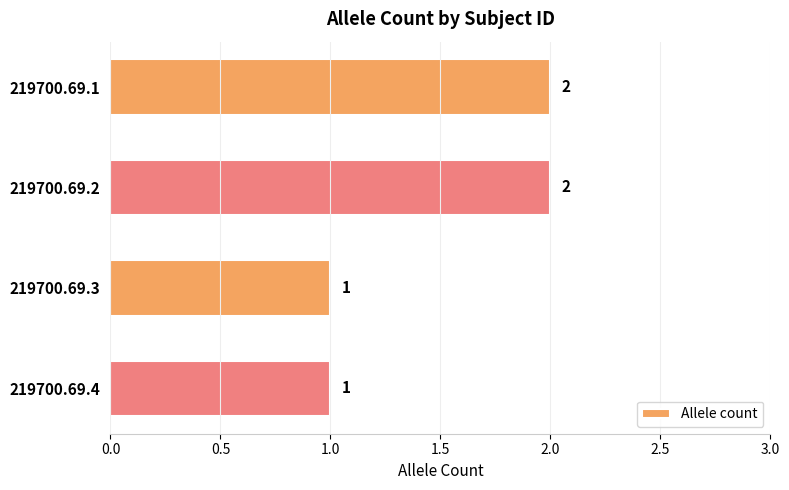

What is the ratio of the value at 219700.69.2 to the value at 219700.69.4?

2.0